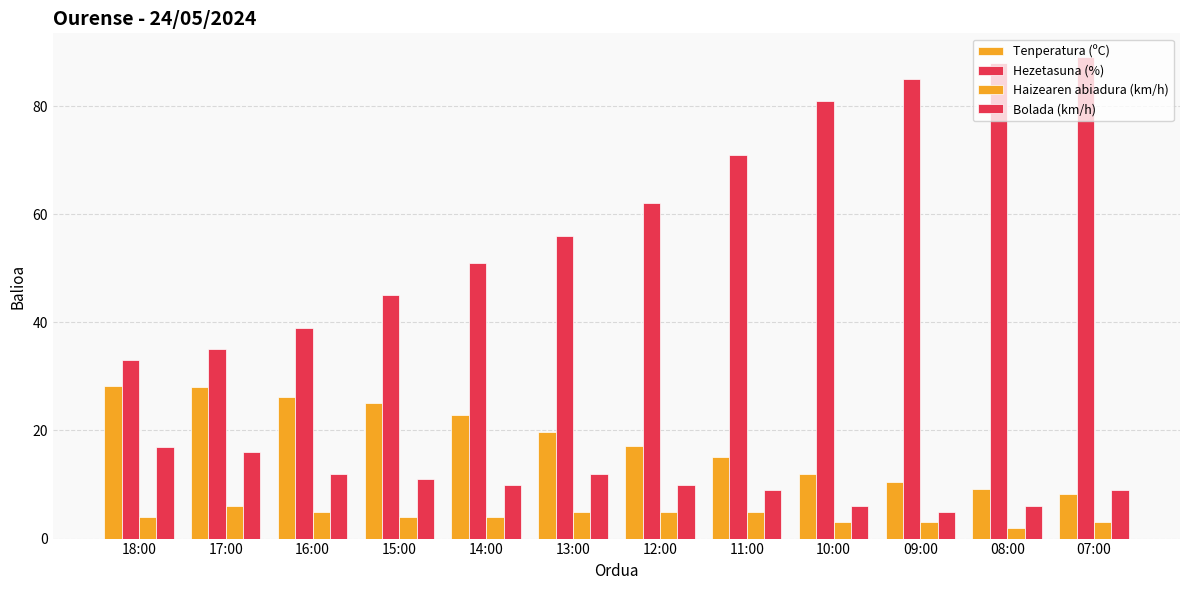

Between 14:00 and 10:00, which series saw the biggest shift?

Hezetasuna (%)